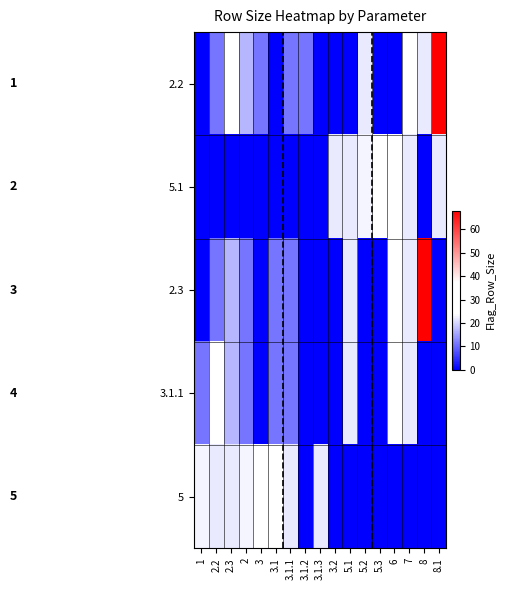

Count the number of data series in this chart.

5